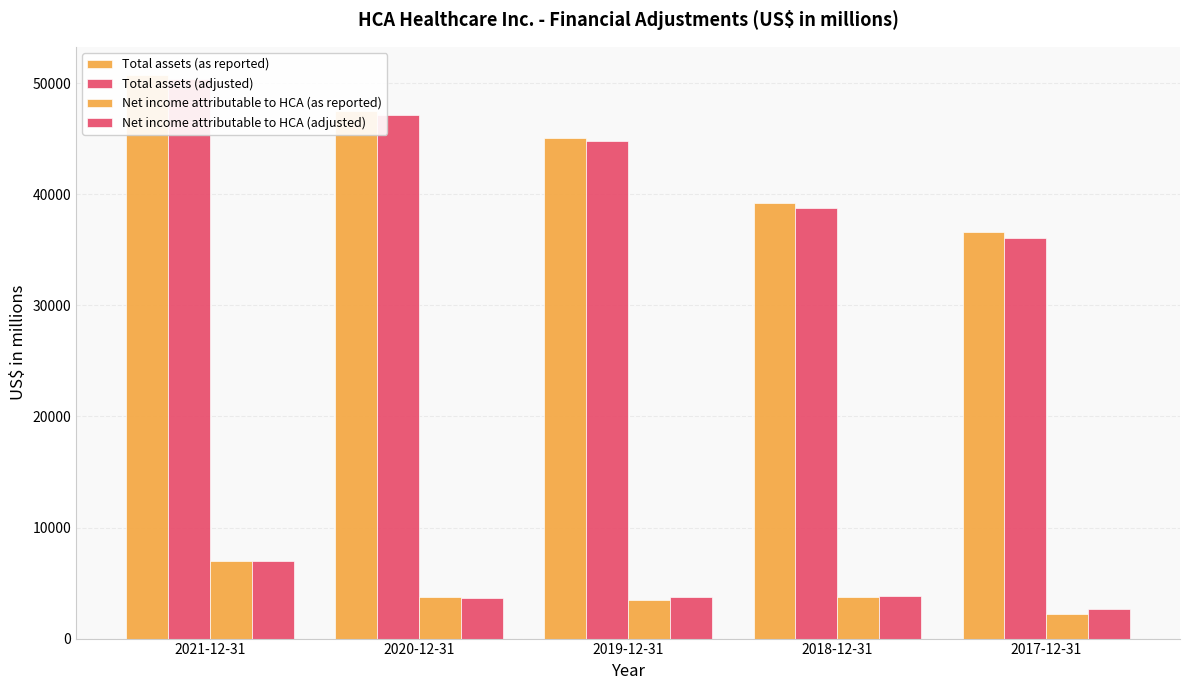

What is the difference between the Total assets (adjusted) values at 2018-12-31 and 2017-12-31?

2646